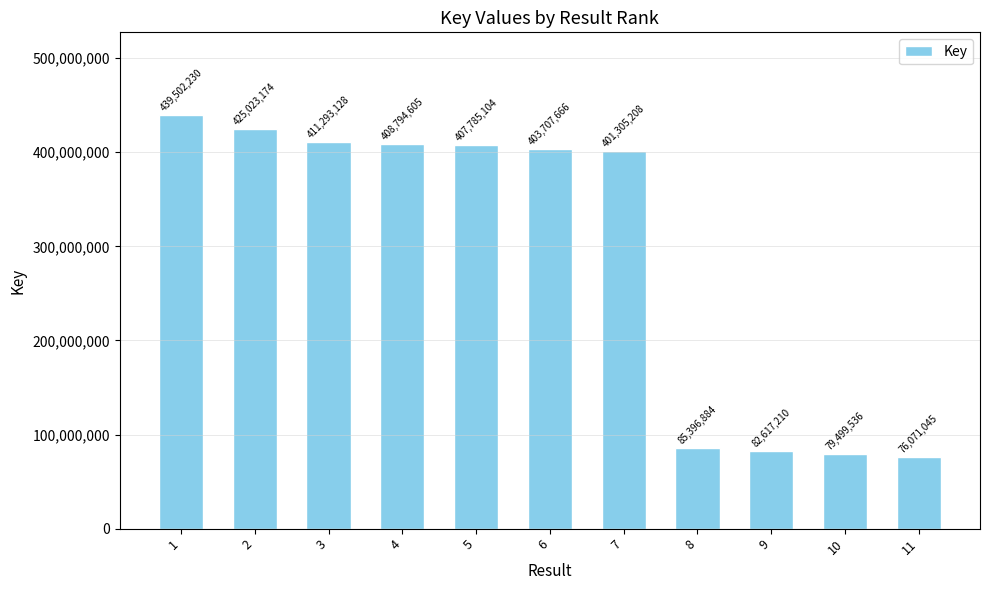

What is the difference between the maximum and second lowest values?

360002694